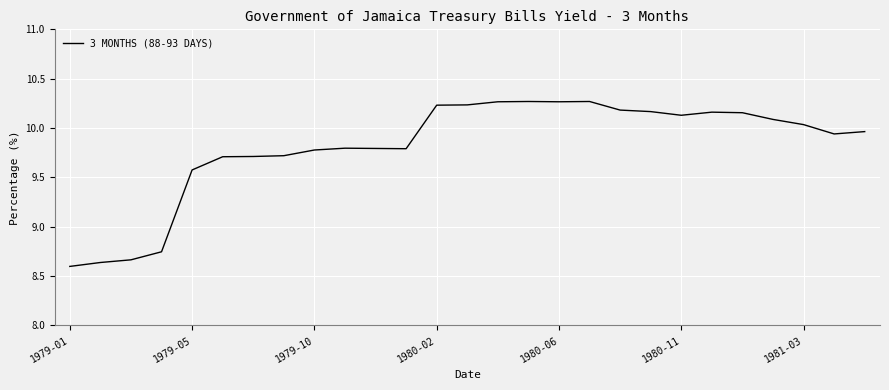

What is the difference between the second highest and minimum values?

1.7